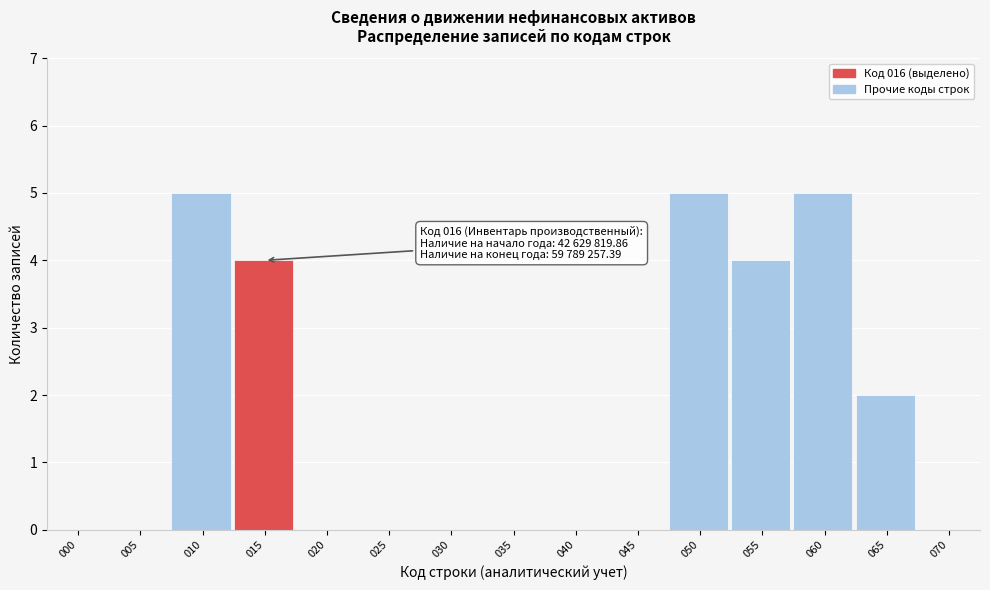

Reading left to right, extract all data points from this chart.

000=0	005=0	010=5	015=4	020=0	025=0	030=0	035=0	040=0	045=0	050=5	055=4	060=5	065=2	070=0